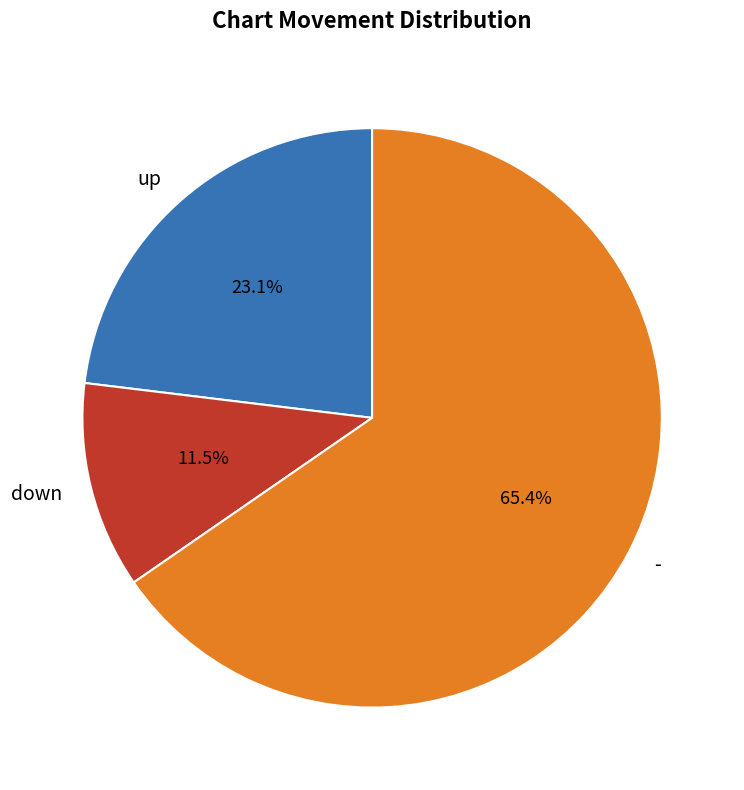

What is the majority slice?

-